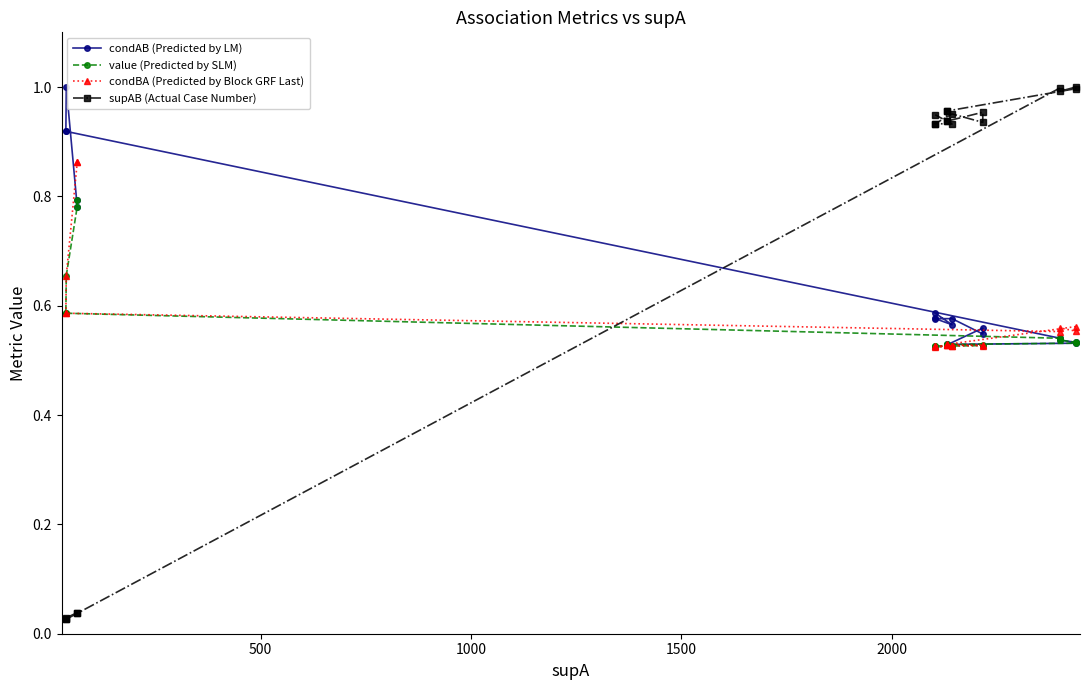

True or false: condAB (Predicted by LM) and value (Predicted by SLM) intersect in this chart.

False